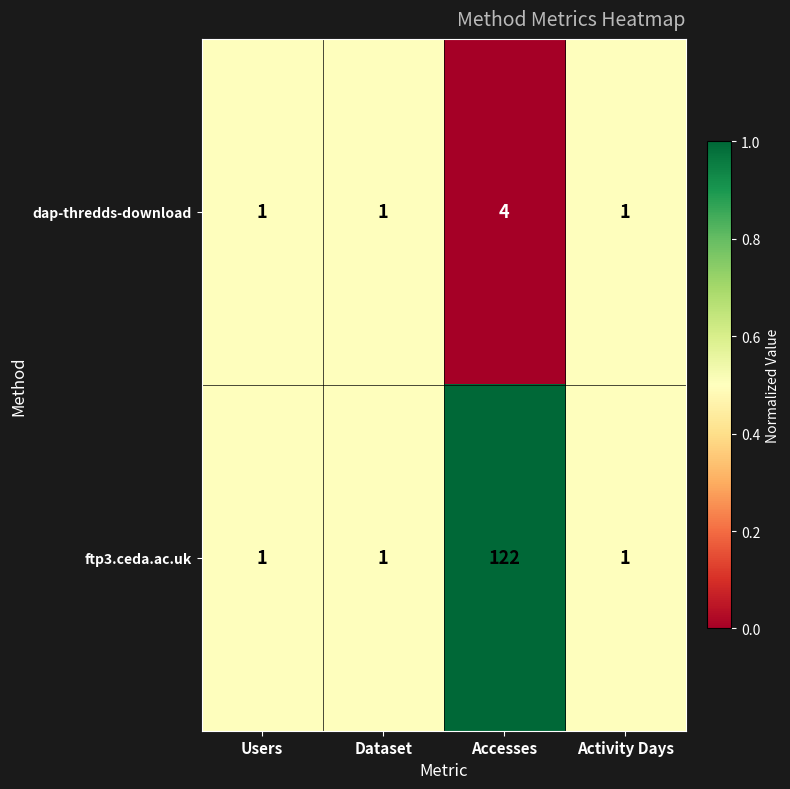

Which series has the largest range (max minus min)?

ftp3.ceda.ac.uk